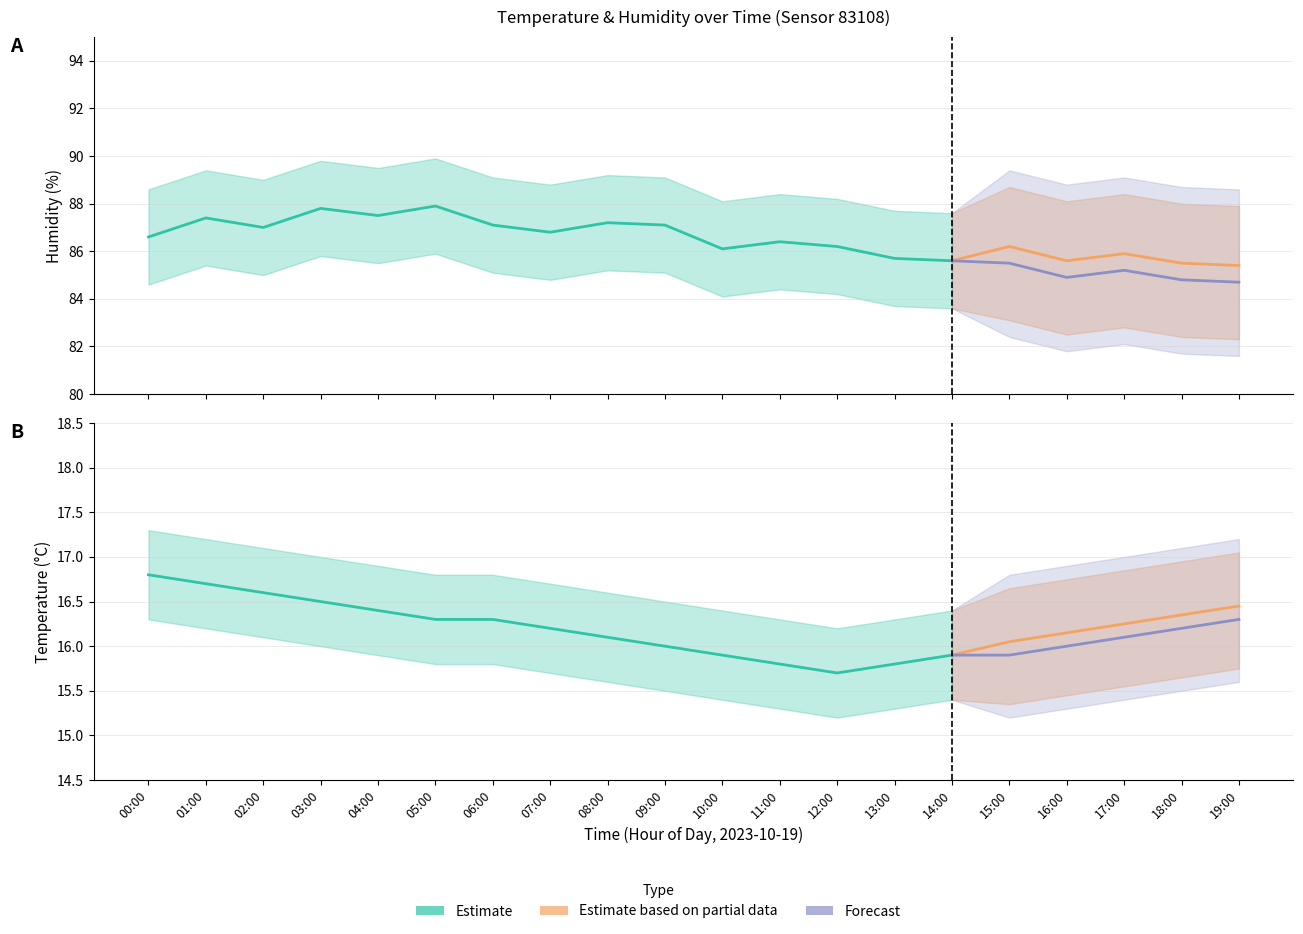

Between 16:00 and 15:00, which is larger?

16:00